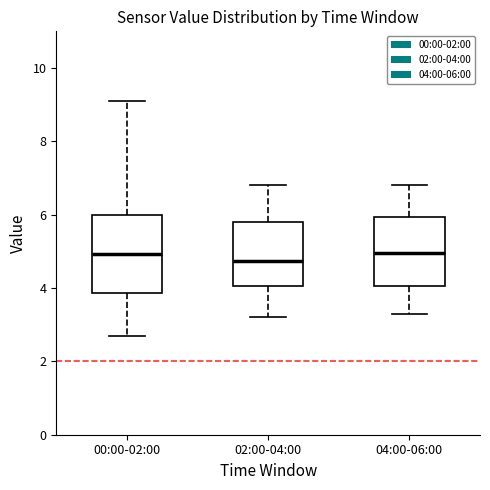

Where is the lower edge of the box for 00:00-02:00 on the y-axis? The values are not printed on the chart, so give them approximately, as read against the axis.

3.8